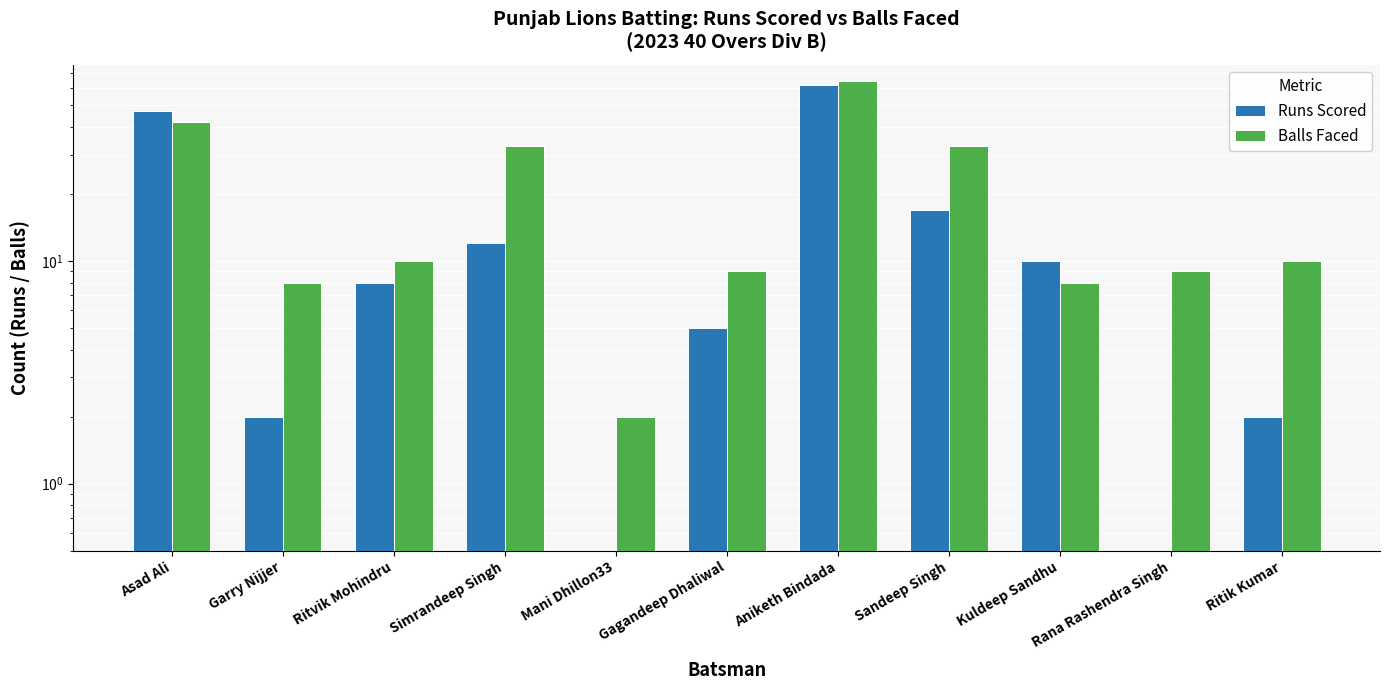

Rank the series by their average value, from lowest to highest.

Runs Scored, Balls Faced